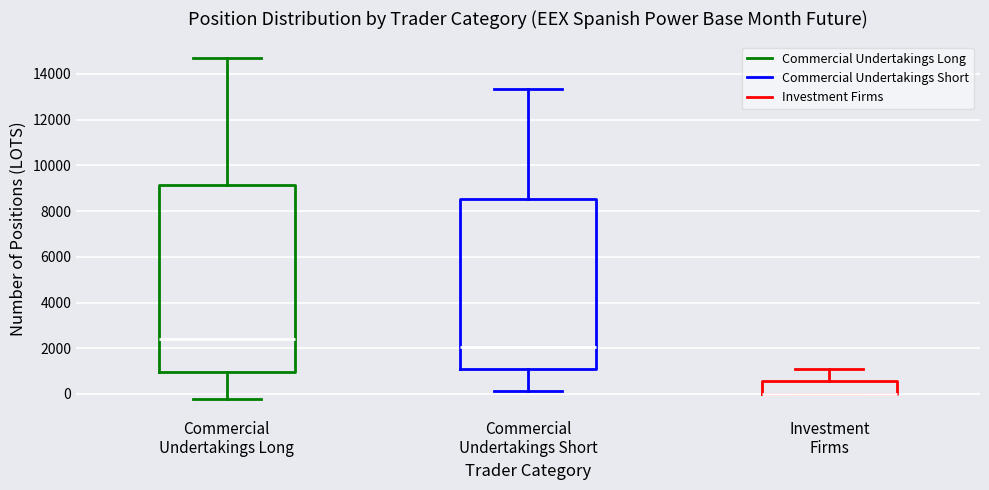

Which box is the tallest, from its lower edge to its upper edge?

Commercial Undertakings Long